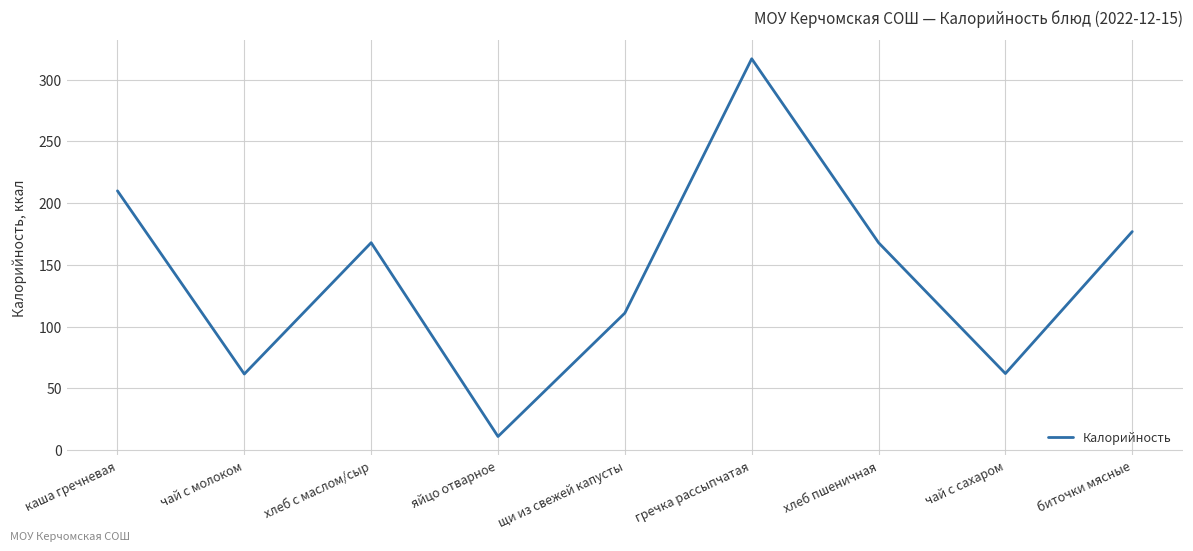

What is the ratio of the value at щи из свежей капусты to the value at хлеб с маслом/сыр?

0.7